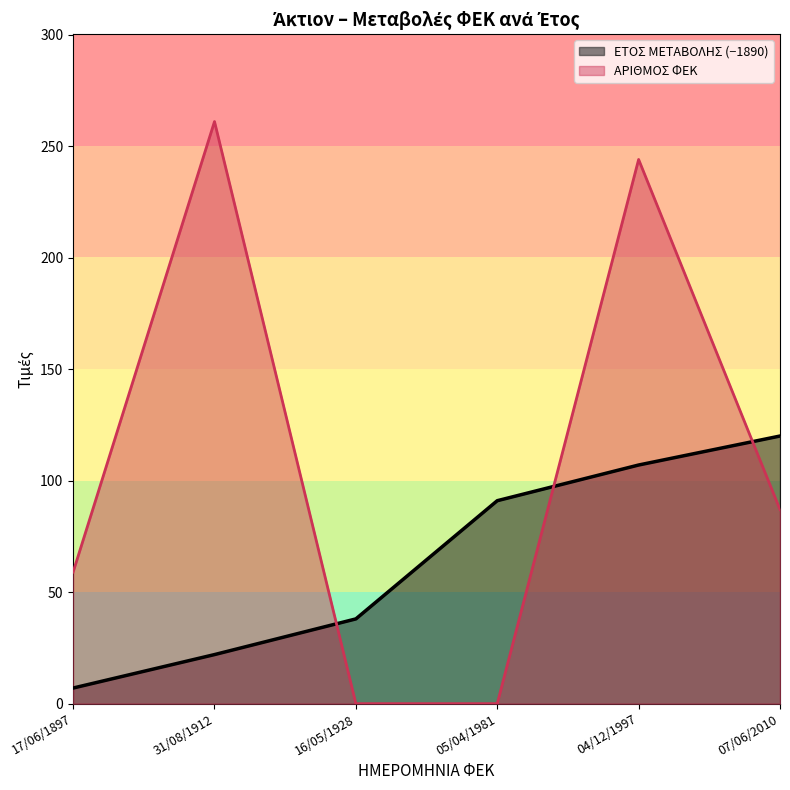

At how many categories does at least one series exceed 99?

3